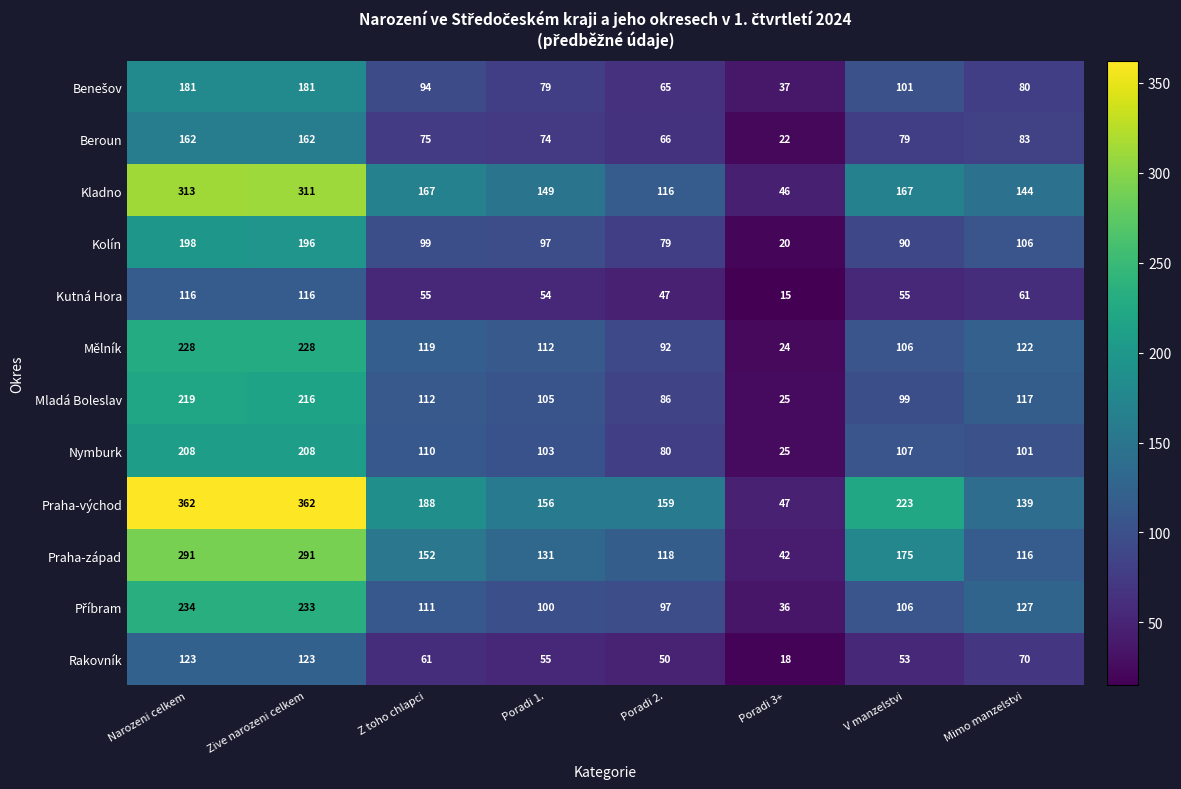

What is the average value of the Kolín series?

111